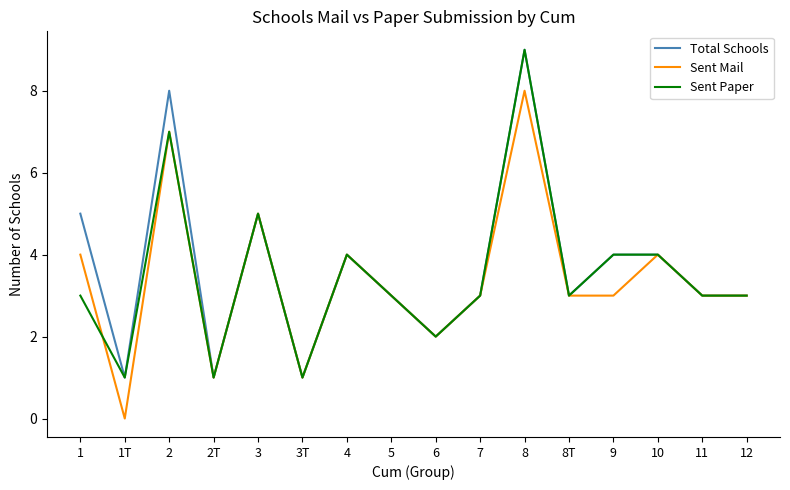

The Total Schools series shows 3 at 8T. True or false?

True